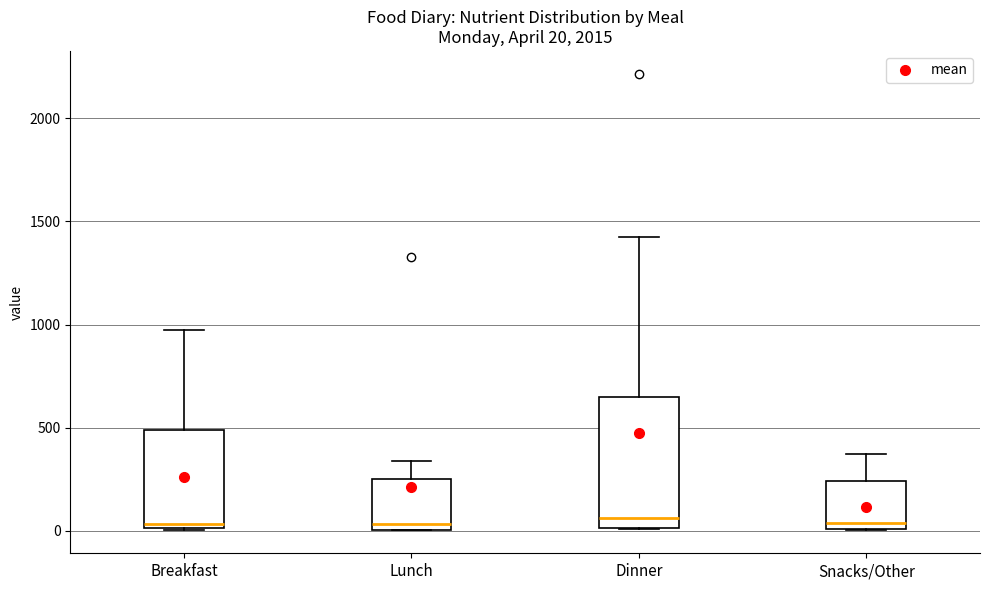

Which box is the tallest, from its lower edge to its upper edge?

Dinner